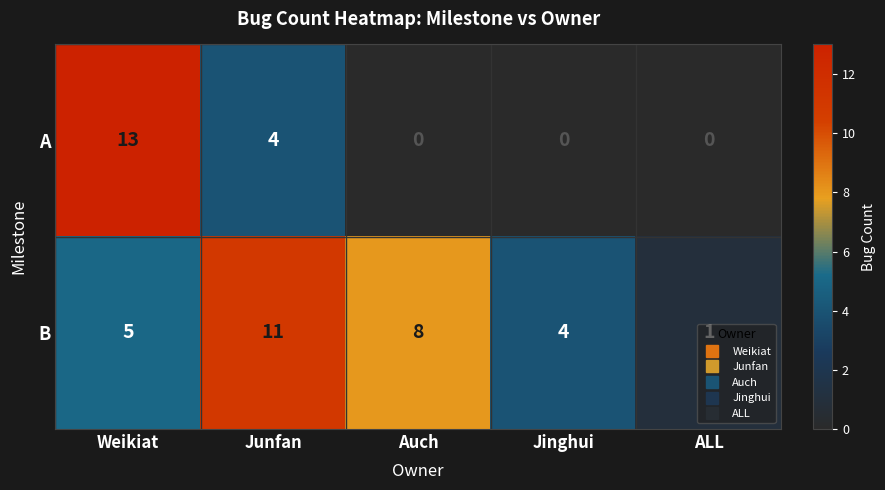

Read the A value at Weikiat.

13